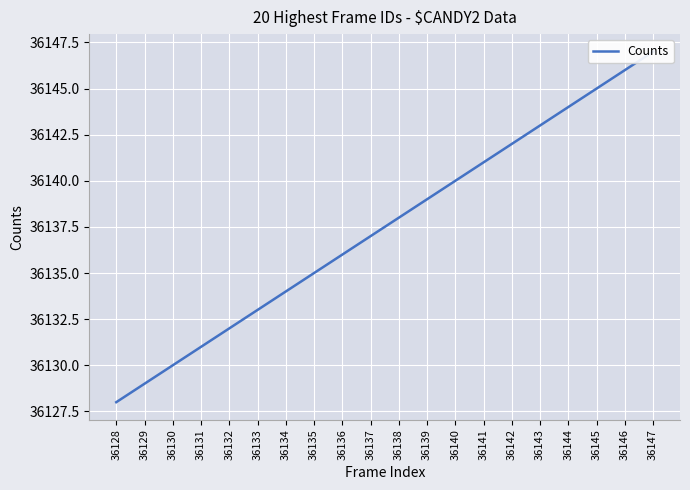

Rank the categories by value from highest to lowest.

36147, 36146, 36145, 36144, 36143, 36142, 36141, 36140, 36139, 36138, 36137, 36136, 36135, 36134, 36133, 36132, 36131, 36130, 36129, 36128